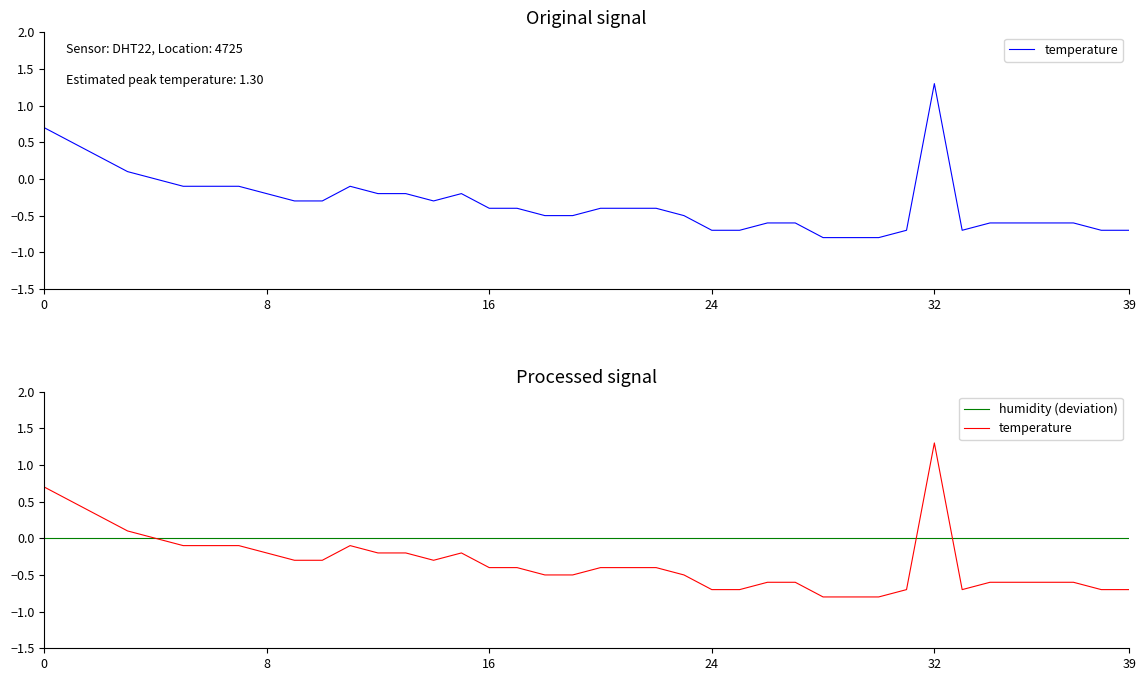

What is the difference between the second highest and second lowest values in the temperature series?

1.5